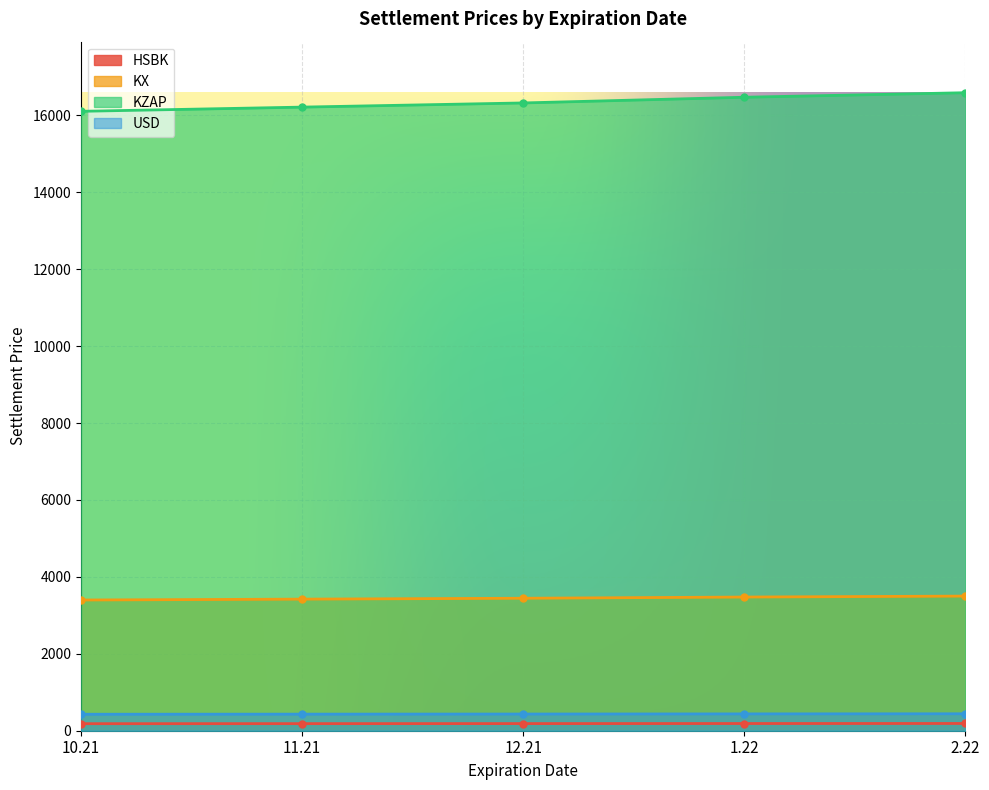

True or false: KZAP and USD cross at least once.

False